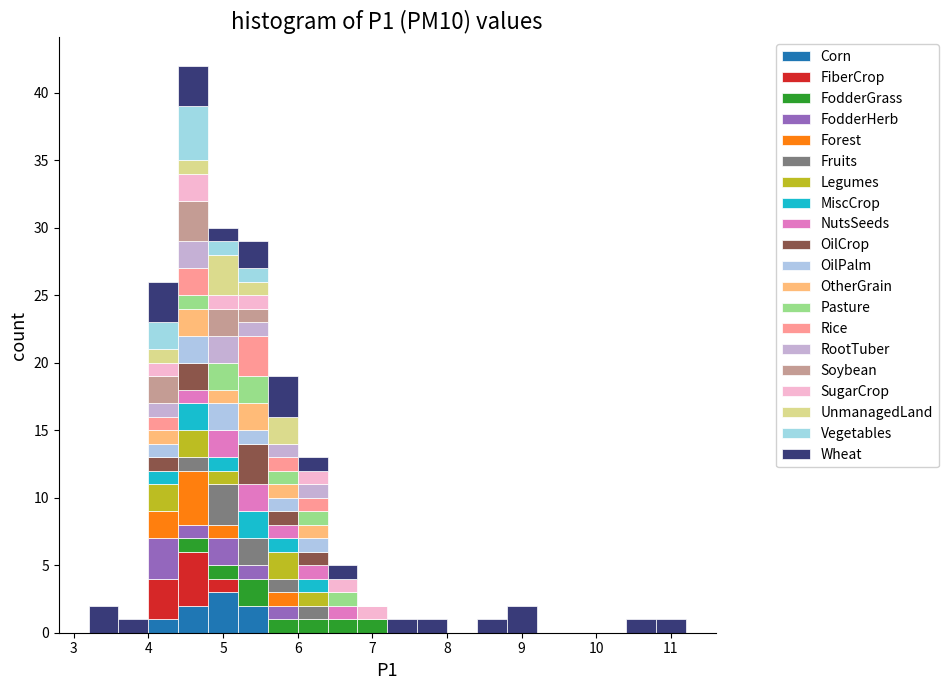

Reading left to right, list every stacked bar in this chart as the range it spans on the x-axis followed by its total height. The values are not printed on the chart, so give them approximately, as read against the axis.

3.2 to 3.6: 2
3.6 to 4.0: 1
4.0 to 4.4: 26
4.4 to 4.8: 42
4.8 to 5.2: 30
5.2 to 5.6: 29
5.6 to 6.0: 19
6.0 to 6.4: 13
6.4 to 6.8: 5
6.8 to 7.2: 2
7.2 to 7.6: 1
7.6 to 8.0: 1
8.0 to 8.4: 0
8.4 to 8.8: 1
8.8 to 9.2: 2
9.2 to 9.6: 0
9.6 to 10.0: 0
10.0 to 10.4: 0
10.4 to 10.8: 1
10.8 to 11.2: 1